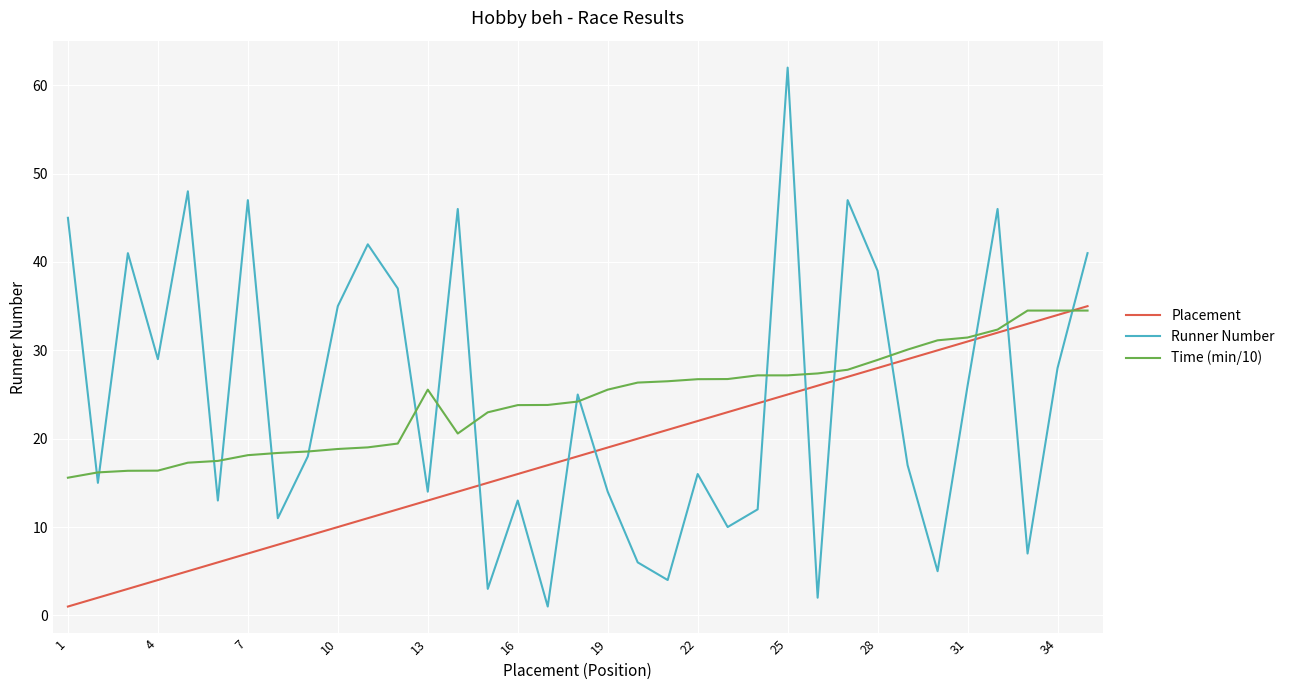

Which series has the largest range (max minus min)?

Runner Number